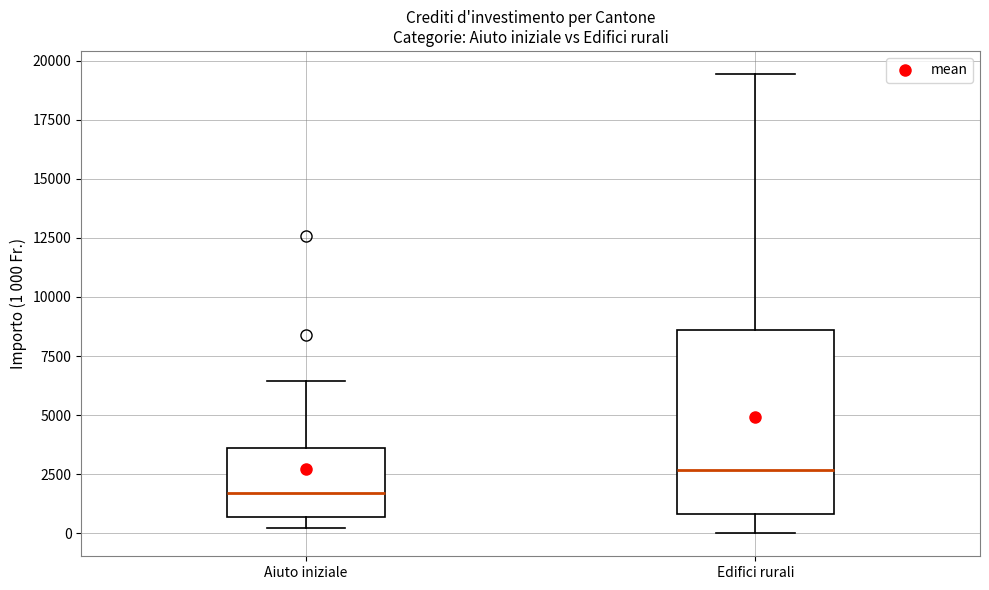

Reading left to right, read every box against the y-axis: the position of its median line, the range the box covers, and the ends of its whiskers. The values are not printed on the chart, so give them approximately, as read against the axis.

Aiuto iniziale: median 1500, box 500 to 3500, whiskers 0 to 6500
Edifici rurali: median 2500, box 1000 to 8500, whiskers 0 to 19500